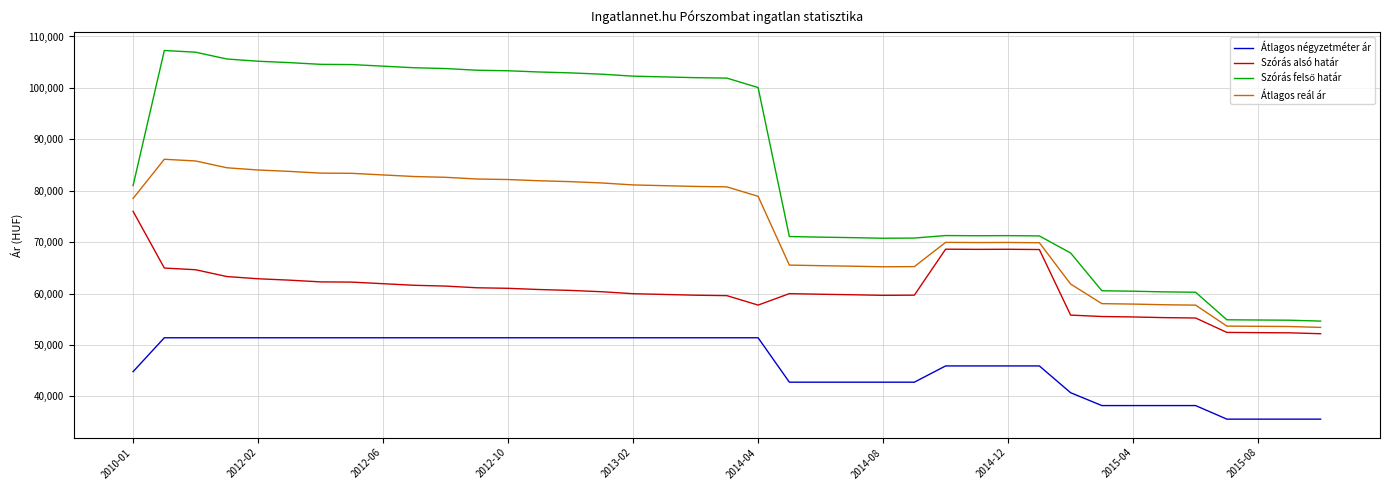

What is the minimum value for Szórás alsó határ?

52202